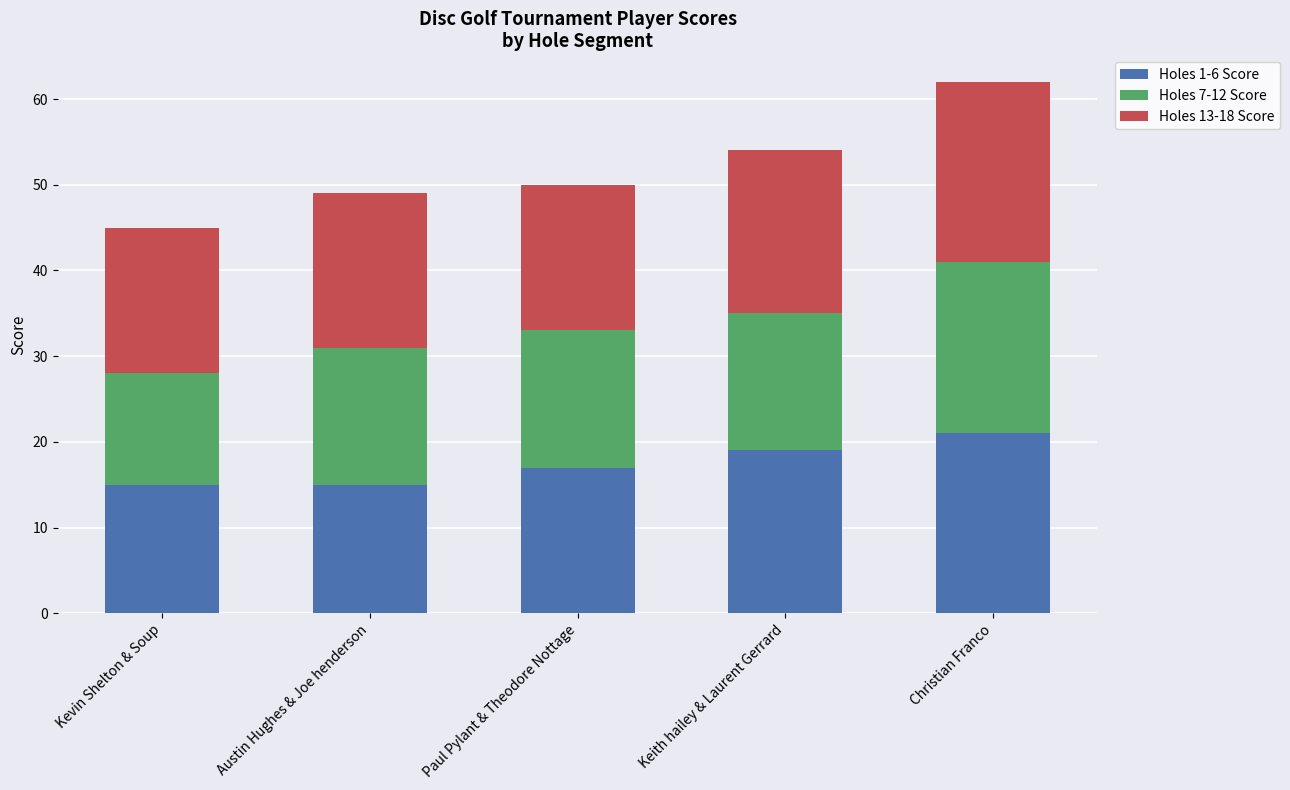

What is the total value across all series at Kevin Shelton & Soup?

45